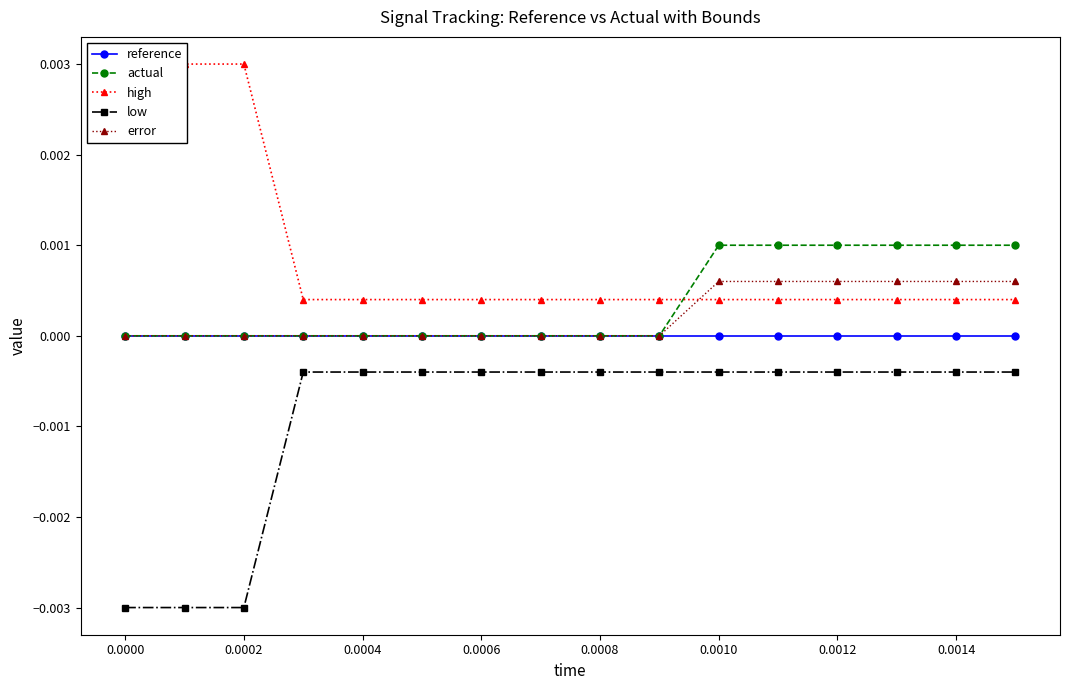

True or false: reference and low cross at least once.

False